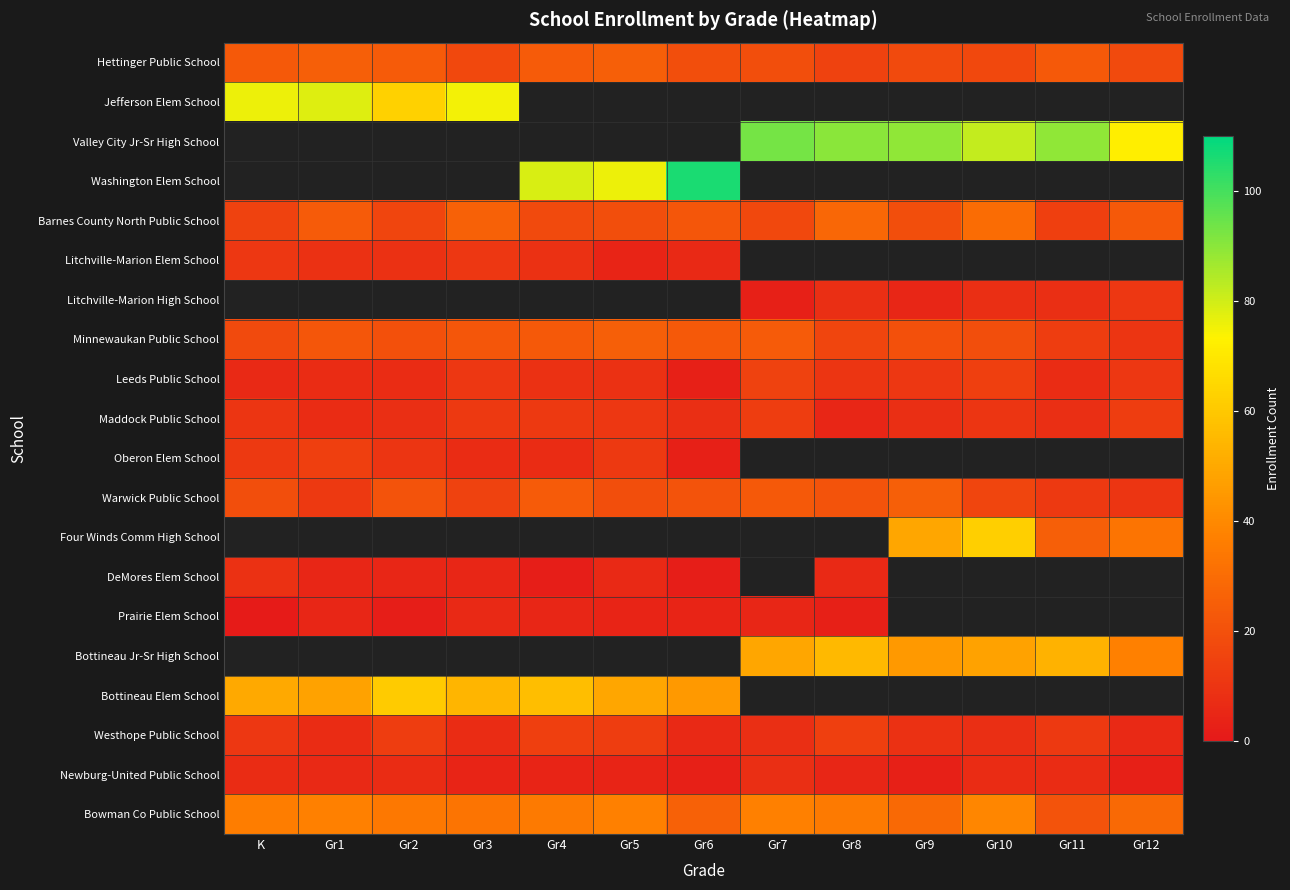

At which category does the chart reach its minimum across all series?

K